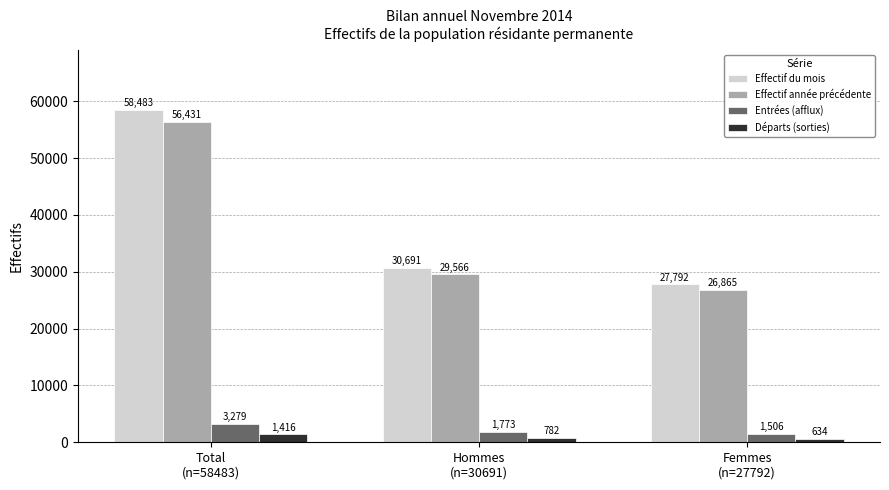

What is the difference between the Effectif du mois values at Femmes
(n=27792) and Total
(n=58483)?

30691